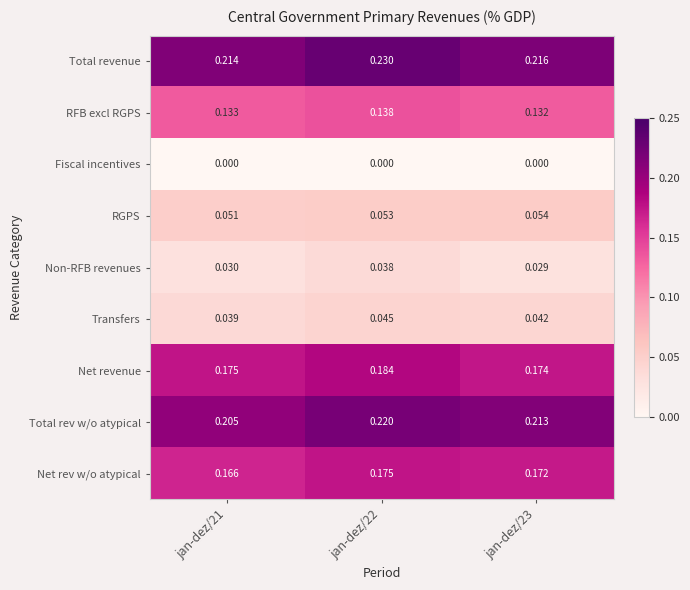

Which series has the largest range (max minus min)?

Total revenue